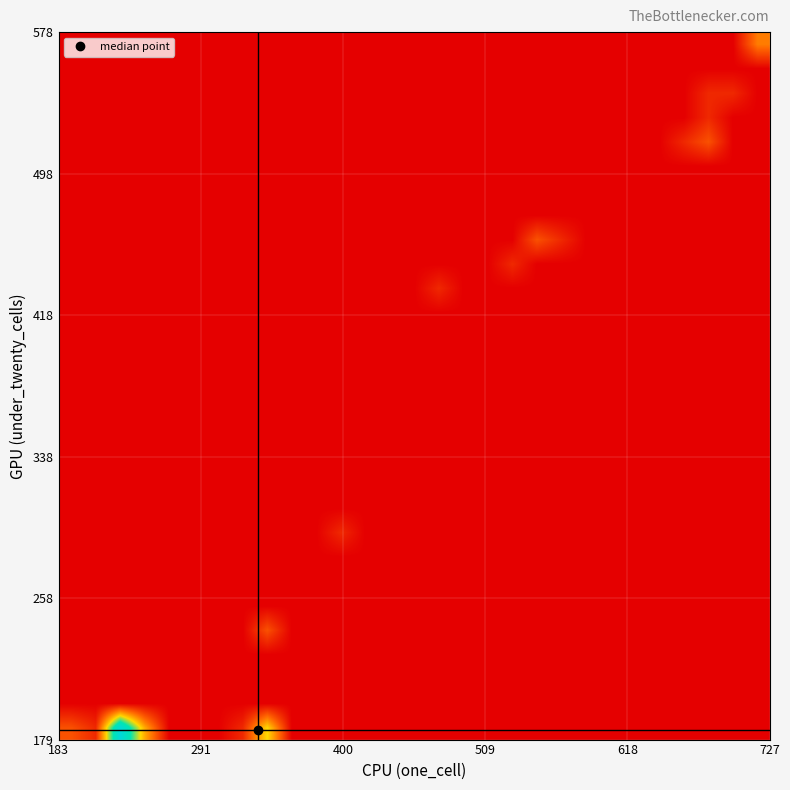

What is the greatest value displayed?

10